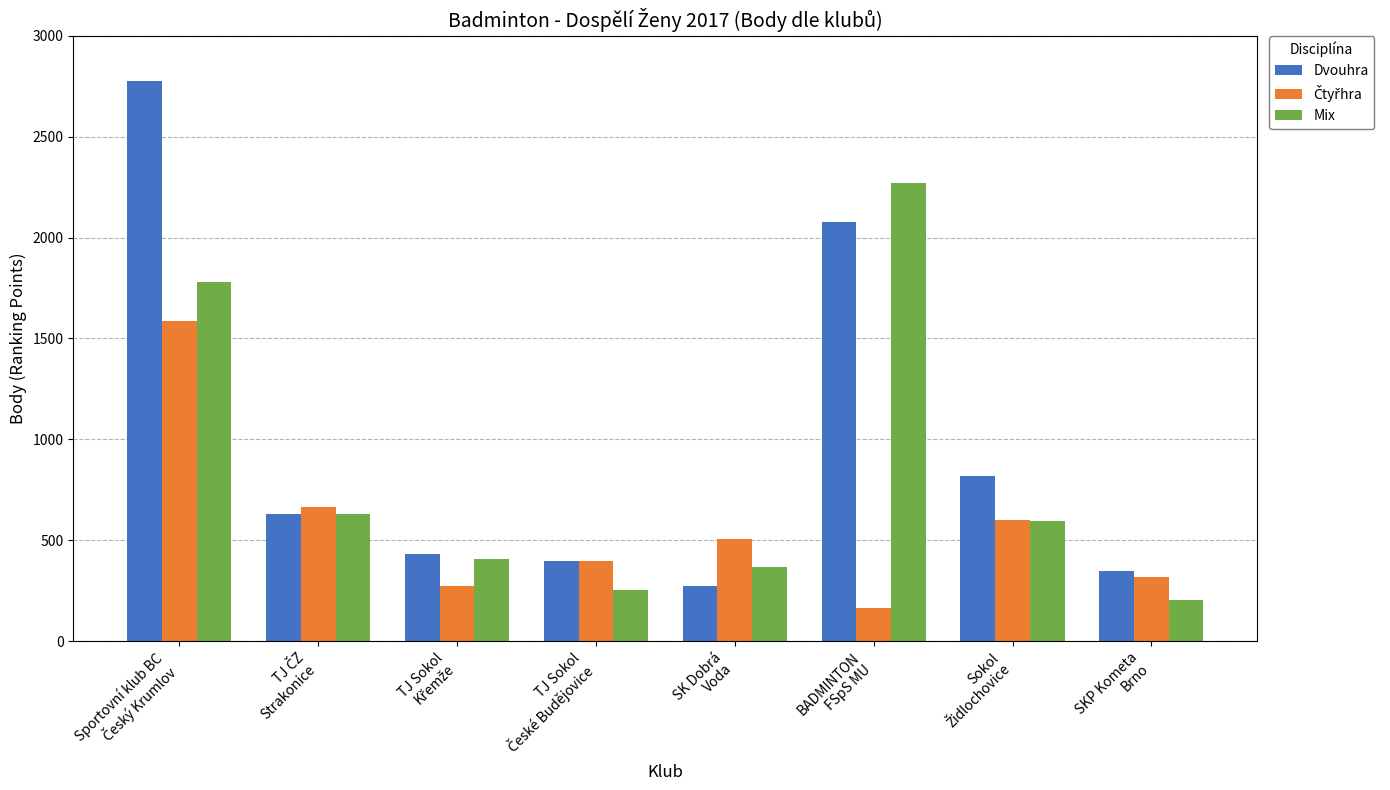

Which series has the largest range (max minus min)?

Dvouhra